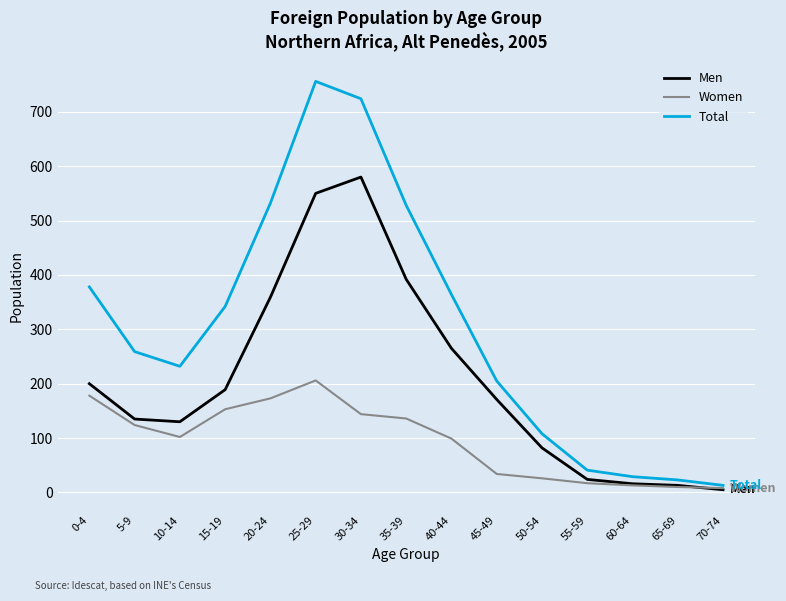

Rank the series by their maximum value, from lowest to highest.

Women, Men, Total